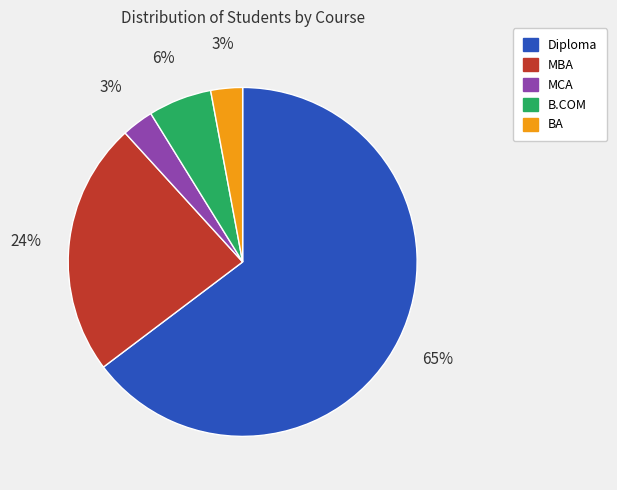

Is it true that MCA is 3% of the pie?

True